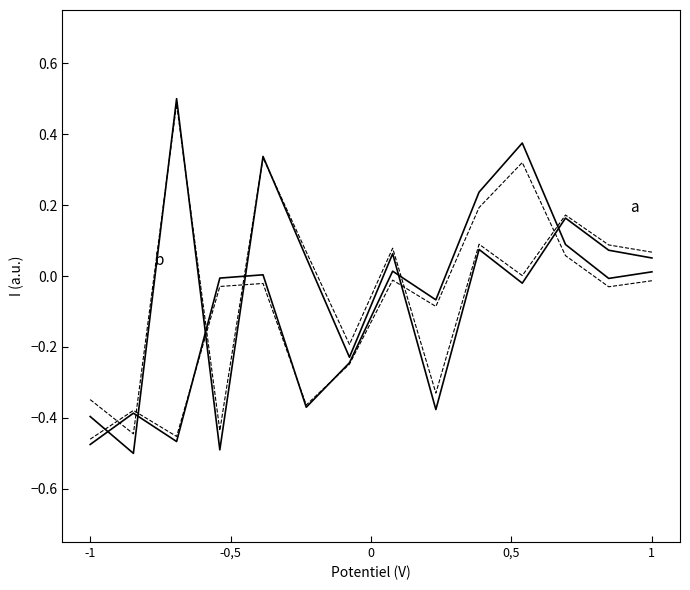

Reading right to left, list all the values displayed in this chart.

a: 0.1	0.1	0.2	-0.0	0.1	-0.4	0.1	-0.2	0.1	0.3	-0.5	0.5	-0.5	-0.4
a (dashed): 0.1	0.1	0.2	0.0	0.1	-0.3	0.1	-0.2	0.1	0.3	-0.4	0.5	-0.4	-0.3
b: 0.0	-0.0	0.1	0.4	0.2	-0.1	0.0	-0.2	-0.4	0.0	-0.0	-0.5	-0.4	-0.5
b (dashed): -0.0	-0.0	0.1	0.3	0.2	-0.1	-0.0	-0.2	-0.4	-0.0	-0.0	-0.5	-0.4	-0.5